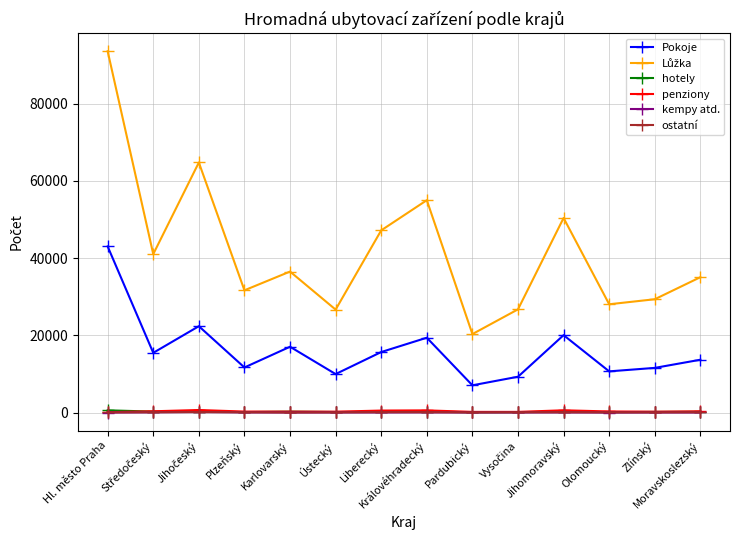

At how many categories does at least one series exceed 38924?

6